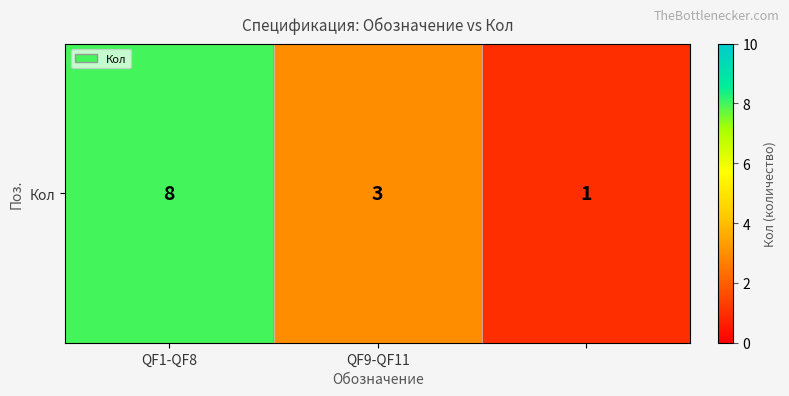

The value at QF1-QF8 is 8. True or false?

True